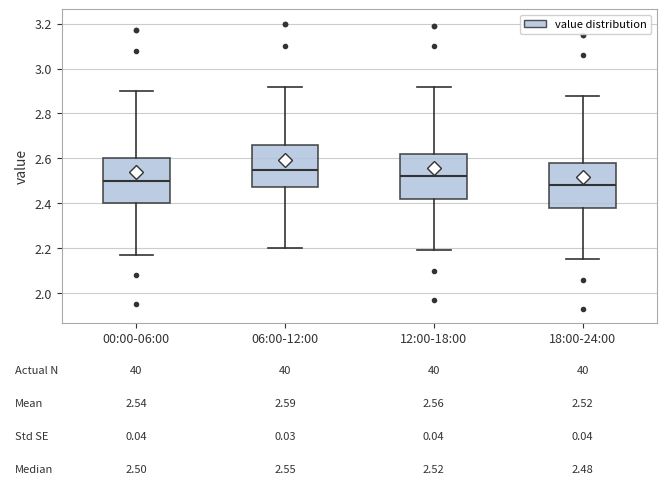

Which box has the highest median line?

06:00-12:00